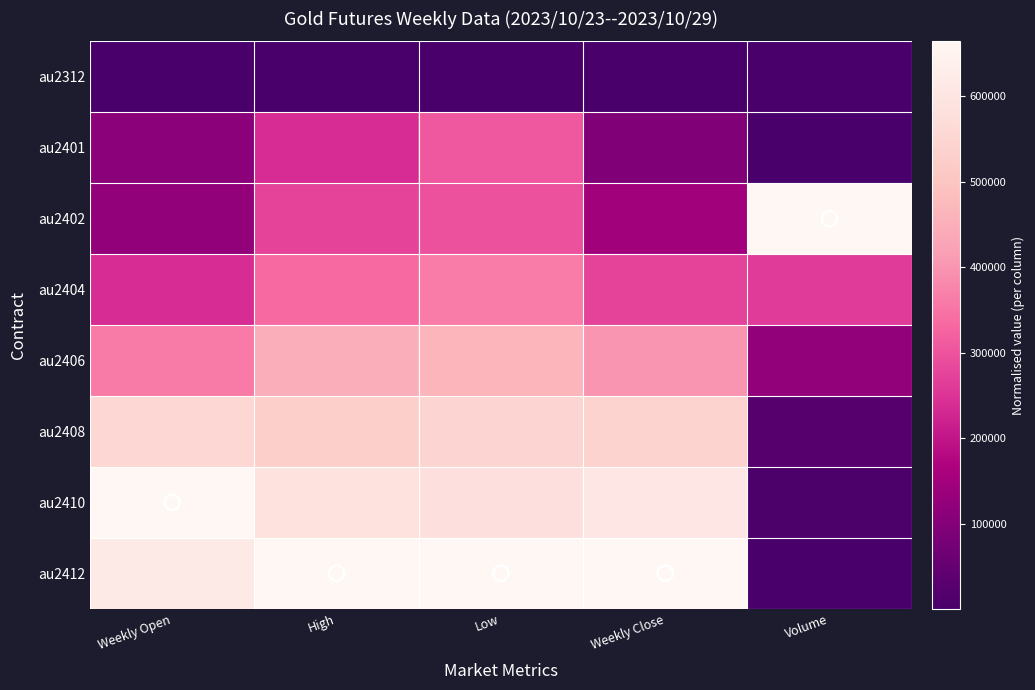

Reading left to right, extract all data points from this chart.

au2312: Weekly Open=0.0	High=0.0	Low=0.0	Weekly Close=0.0	Volume=0.0
au2401: Weekly Open=0.2	High=0.4	Low=0.5	Weekly Close=0.1	Volume=0.0
au2402: Weekly Open=0.2	High=0.4	Low=0.4	Weekly Close=0.2	Volume=1.0
au2404: Weekly Open=0.4	High=0.5	Low=0.5	Weekly Close=0.4	Volume=0.4
au2406: Weekly Open=0.5	High=0.7	Low=0.7	Weekly Close=0.6	Volume=0.2
au2408: Weekly Open=0.8	High=0.8	Low=0.8	Weekly Close=0.8	Volume=0.0
au2410: Weekly Open=1.0	High=0.9	Low=0.9	Weekly Close=0.9	Volume=0.0
au2412: Weekly Open=0.9	High=1.0	Low=1.0	Weekly Close=1.0	Volume=0.0